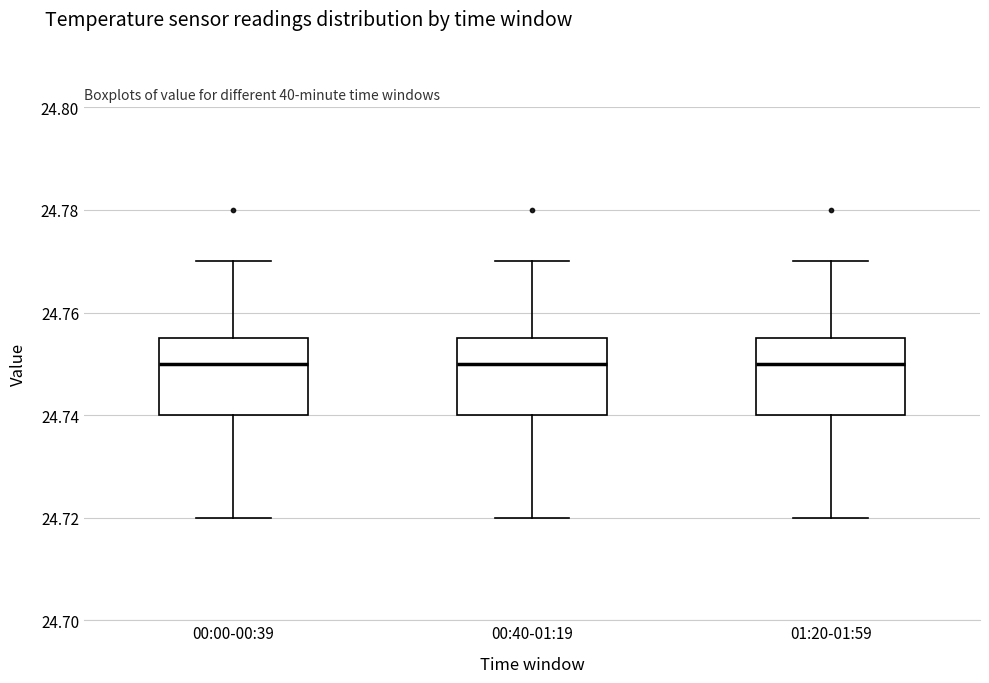

Reading left to right, transcribe this box plot: for each box, give where its median line is, the range the box spans, and where its two whiskers end, as read against the y-axis. The values are not printed on the chart, so give them approximately, as read against the axis.

00:00-00:39: median 24.750, box 24.740 to 24.756, whiskers 24.720 to 24.770
00:40-01:19: median 24.750, box 24.740 to 24.756, whiskers 24.720 to 24.770
01:20-01:59: median 24.750, box 24.740 to 24.756, whiskers 24.720 to 24.770